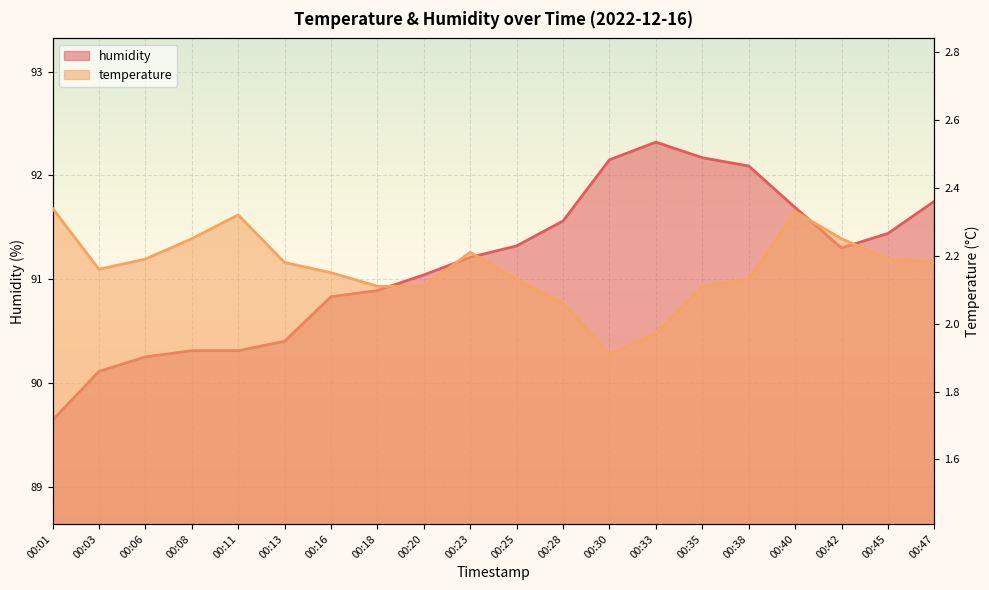

How many values in the humidity series exceed 91?

12